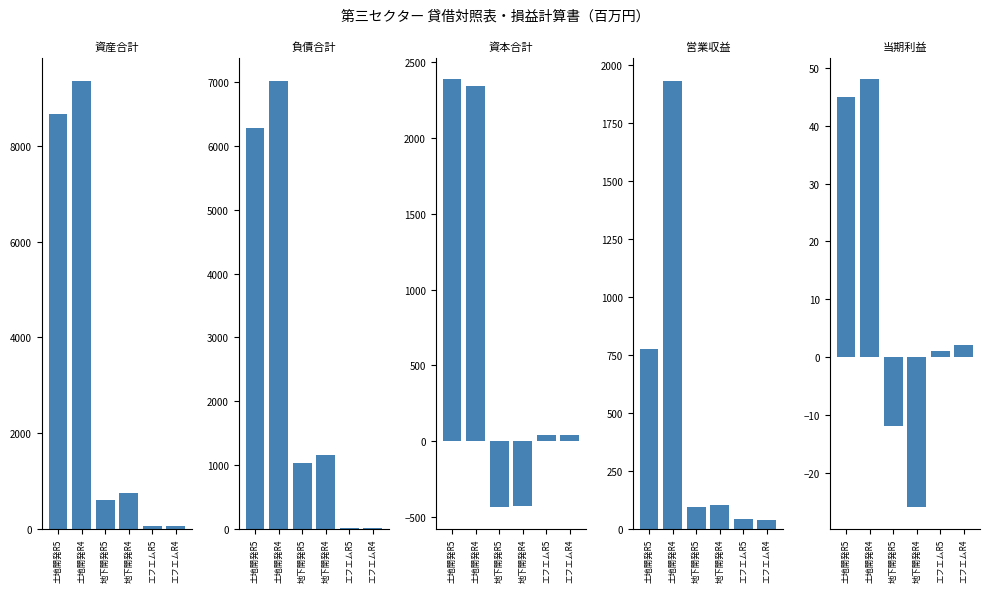

What is the difference between the 資本合計 values at エフエムR4 and 地下開発R5?

479